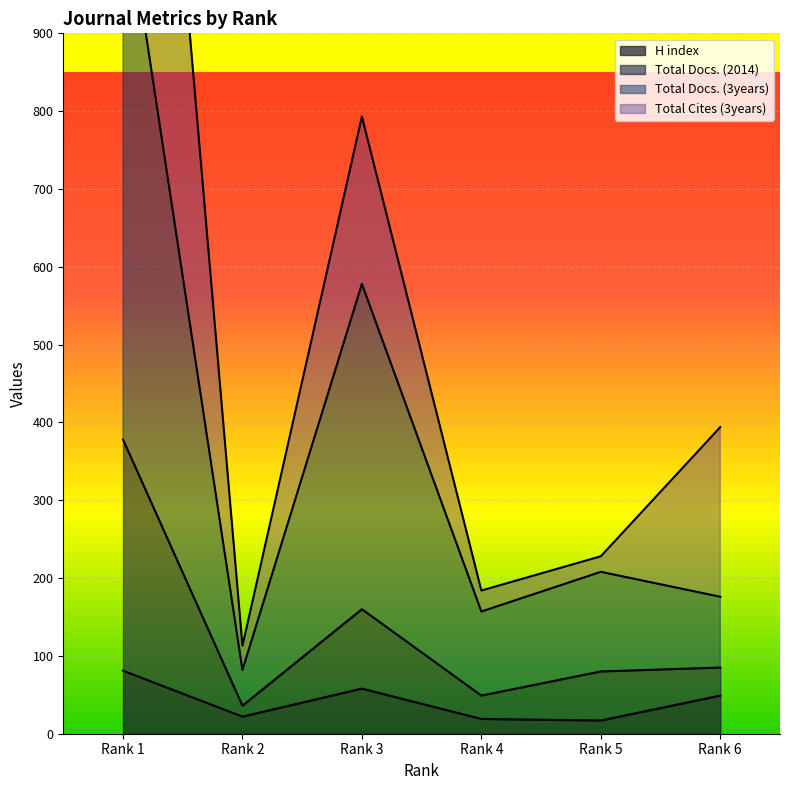

What is the sum of the Total Docs. (3years) values at Rank 4 and Rank 5?

365